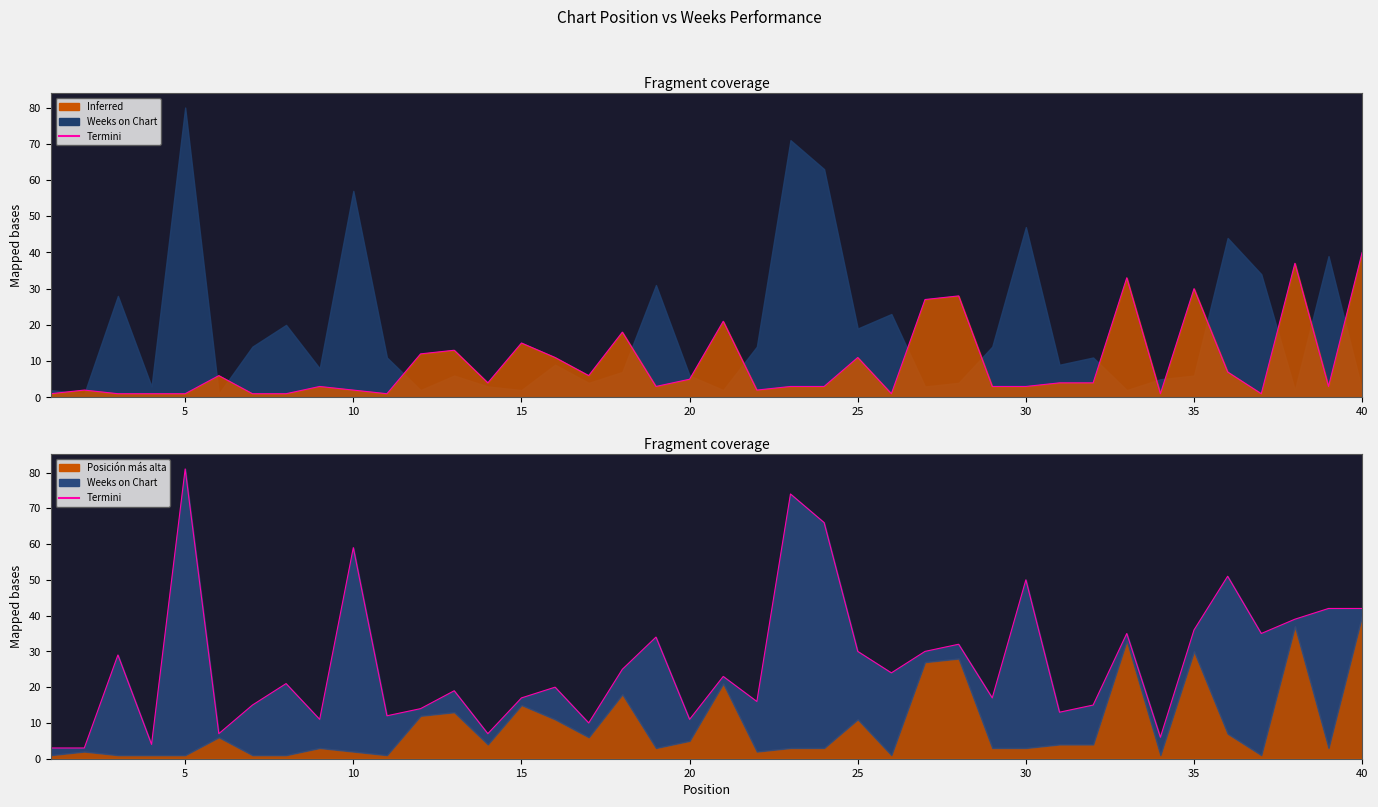

What is the difference between the second highest and second lowest values?

71